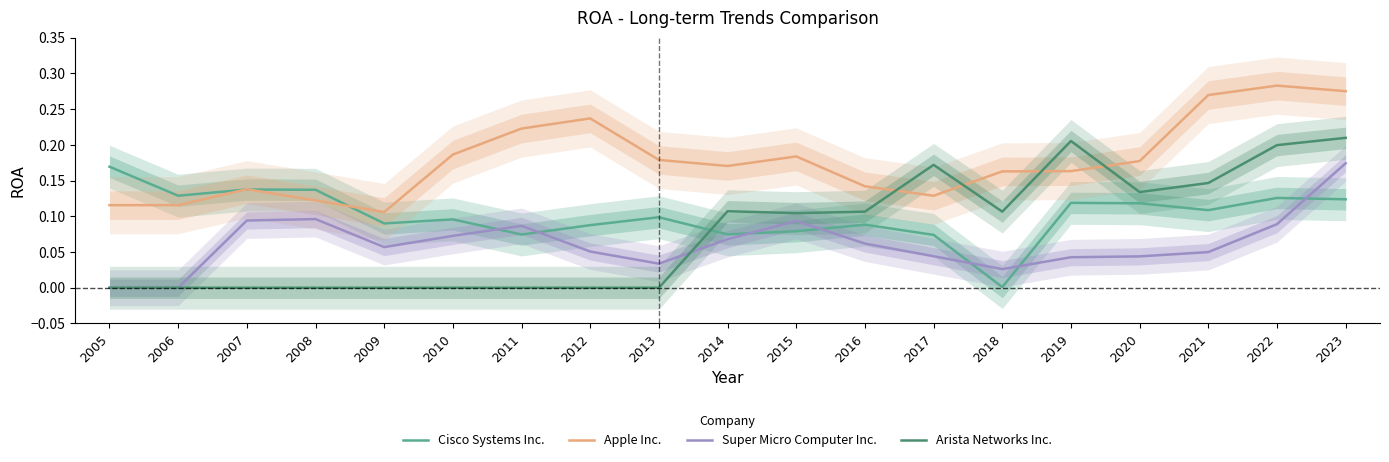

Does the chart have visible grid lines?

No